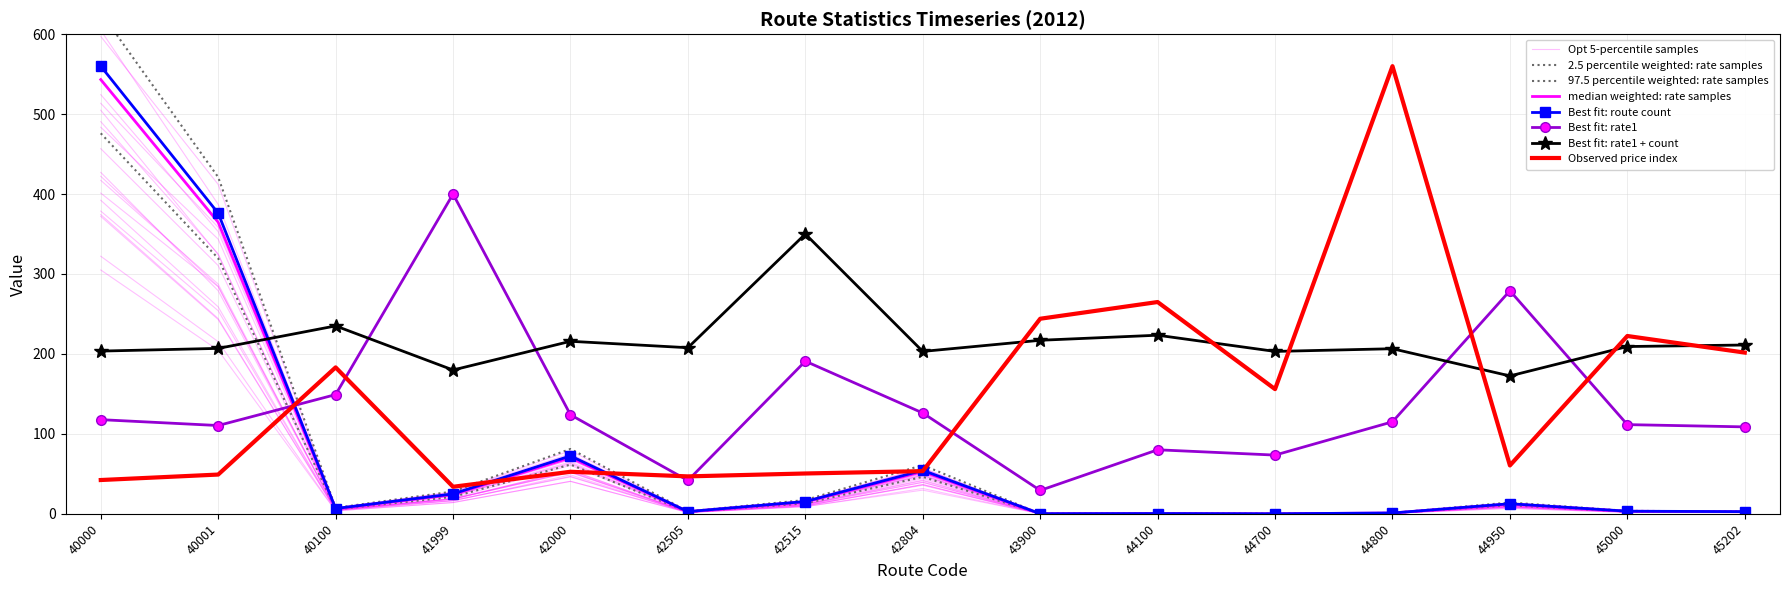

What is the difference between the second highest and second lowest values in the iU (price) series?

222.7